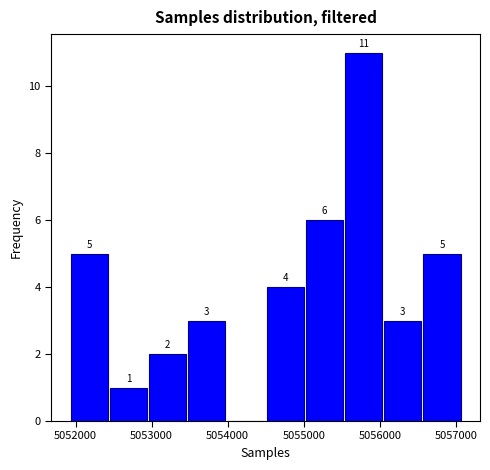

Over which range of the x-axis is the bar tallest?

5055500 to 5056100